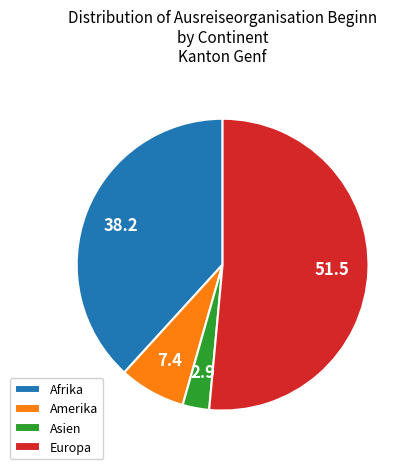

What is the smallest slice in the pie chart?

Asien